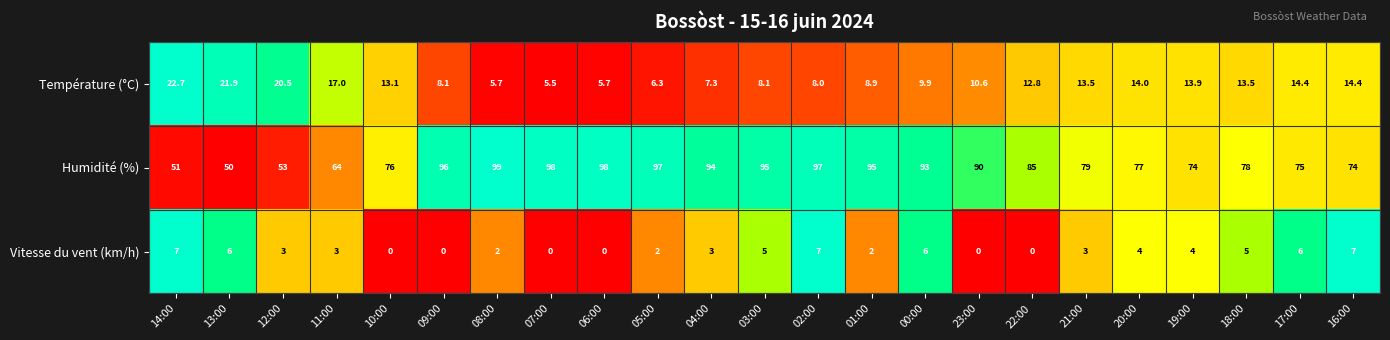

At how many categories does at least one series exceed 0?

23